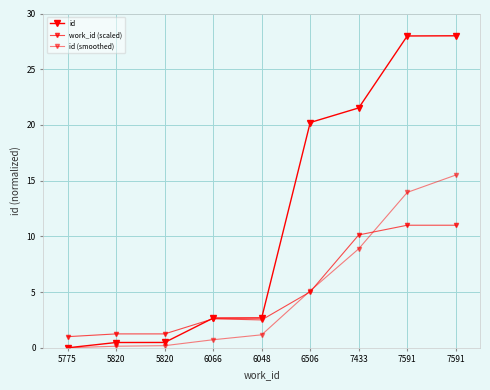

Which category has the highest value in the work_id (scaled) series?

7591